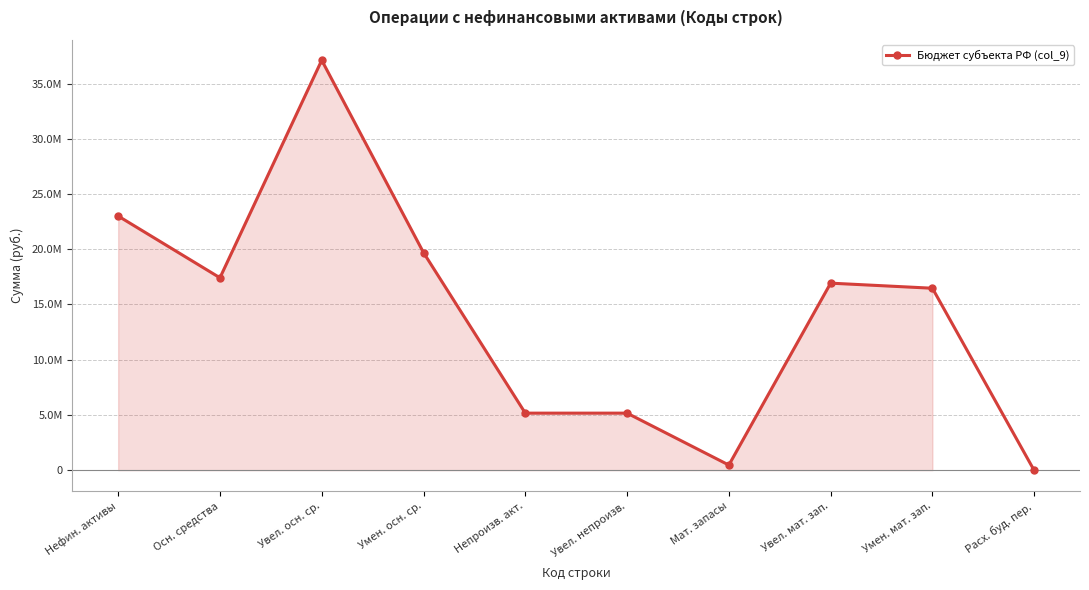

Which label corresponds to the smallest value in the chart?

Расх. буд. пер.